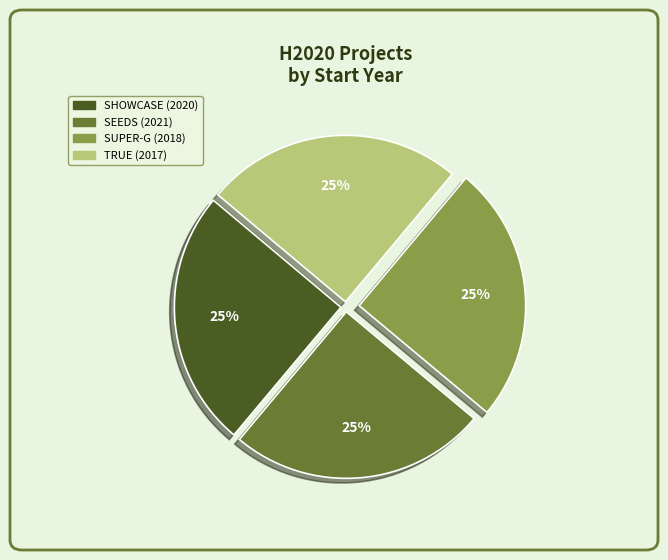

The SUPER-G (2018) slice represents 25% of the pie. True or false?

True